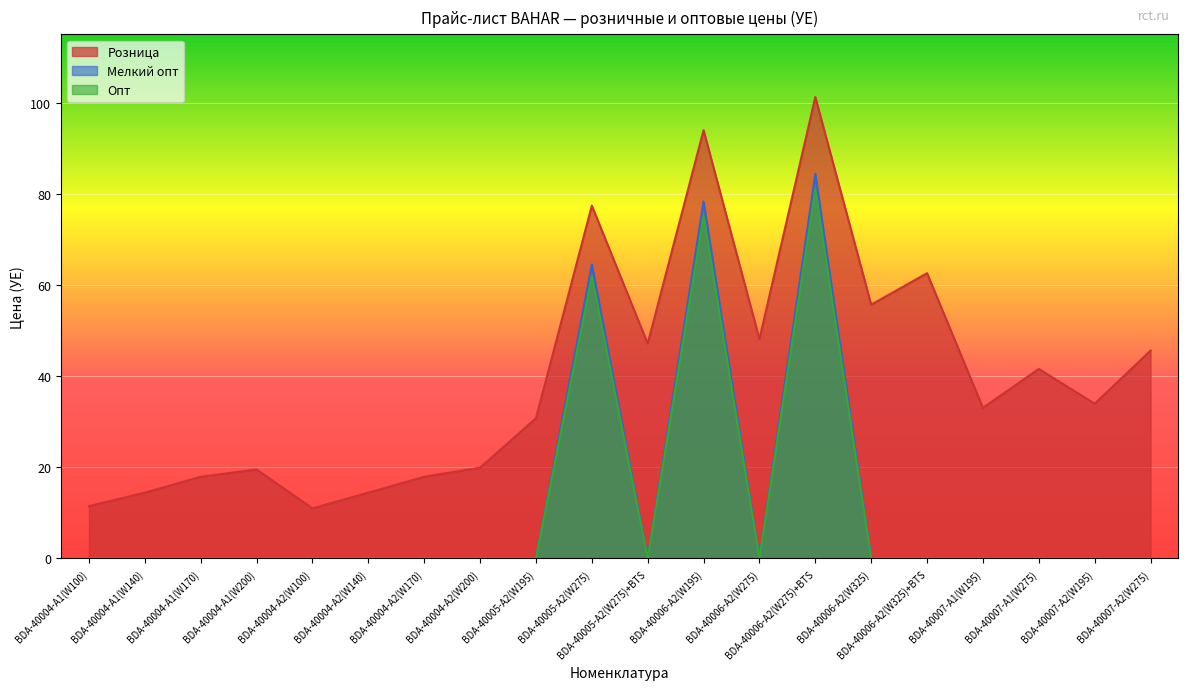

Reading left to right, extract all data points from this chart.

Розница: 11.5	14.4	17.9	19.5	11.0	14.4	17.9	19.9	30.8	77.4	47.2	94.0	48.1	101.2	55.7	62.6	33.1	41.6	34.0	45.6
Мелкий опт: 0.0	0.0	0.0	0.0	0.0	0.0	0.0	0.0	0.0	64.5	0.0	78.3	0.0	84.4	0.0	0.0	0.0	0.0	0.0	0.0
Опт: 0.0	0.0	0.0	0.0	0.0	0.0	0.0	0.0	0.0	61.9	0.0	75.2	0.0	81.0	0.0	0.0	0.0	0.0	0.0	0.0